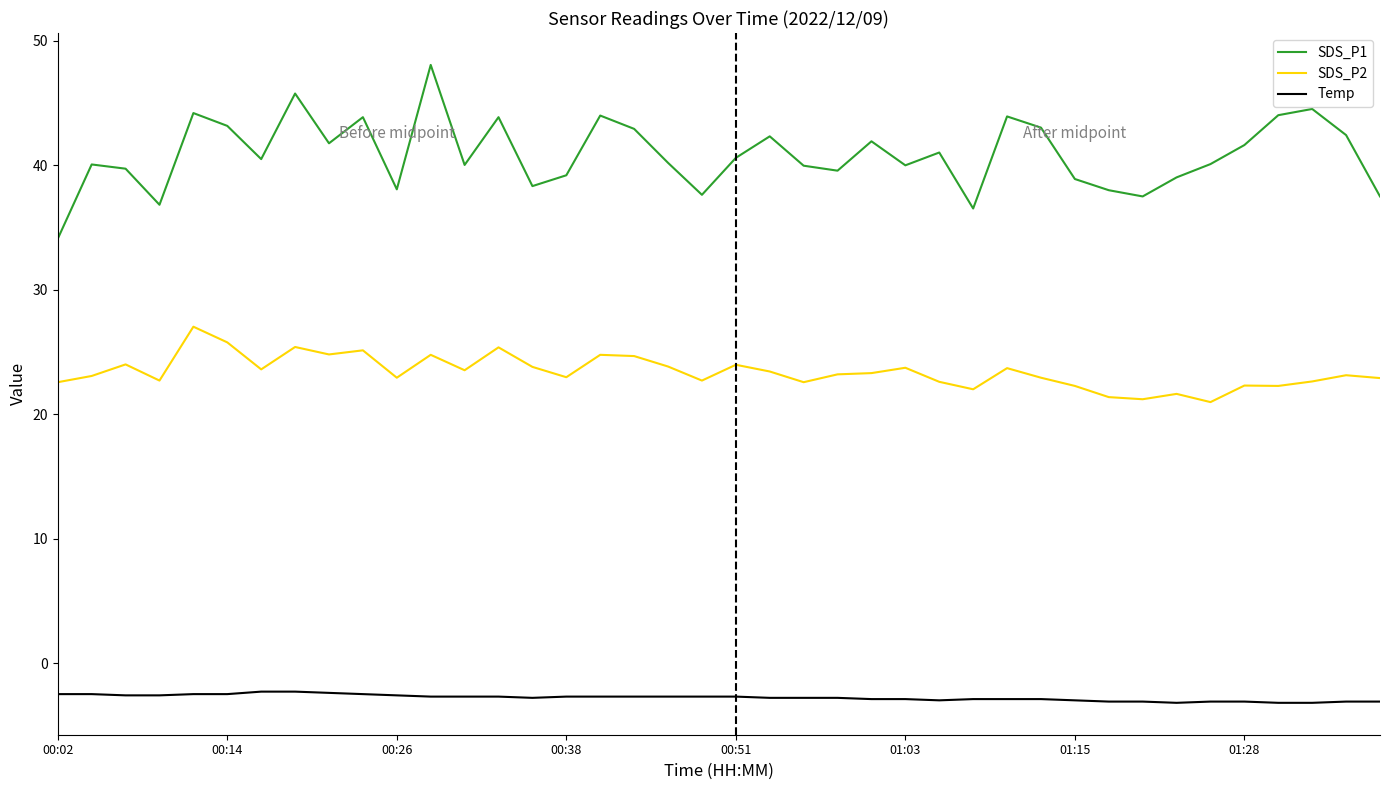

Which series has the widest spread of values?

SDS_P1